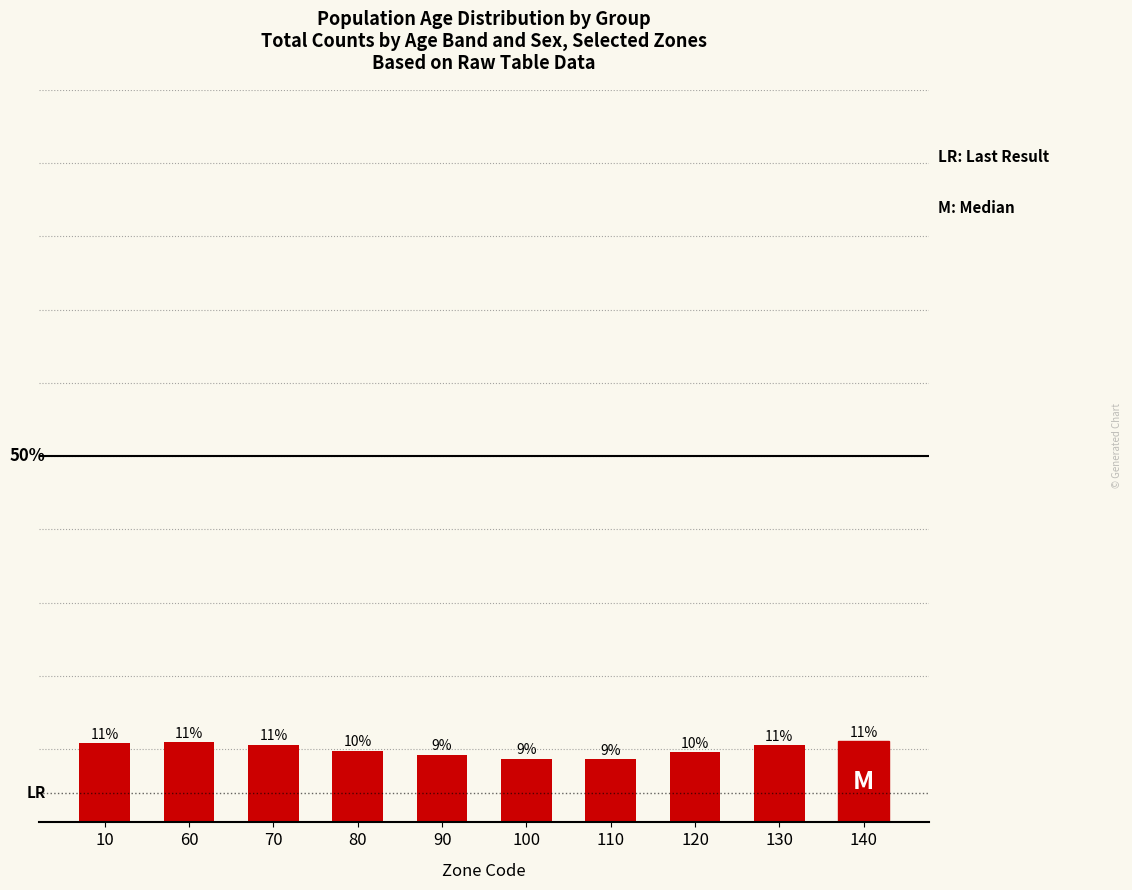

Is it true that the value at 100 is 0.0?

False